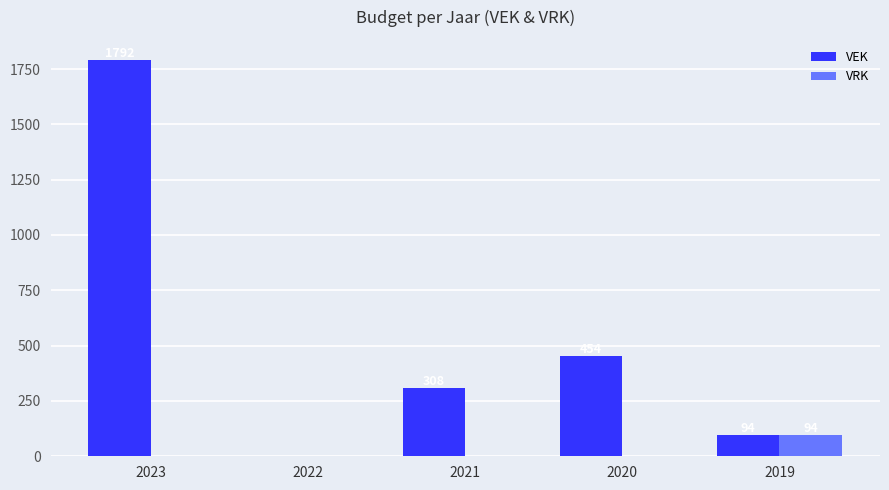

What is the sum of the VEK values at 2022 and 2021?

308